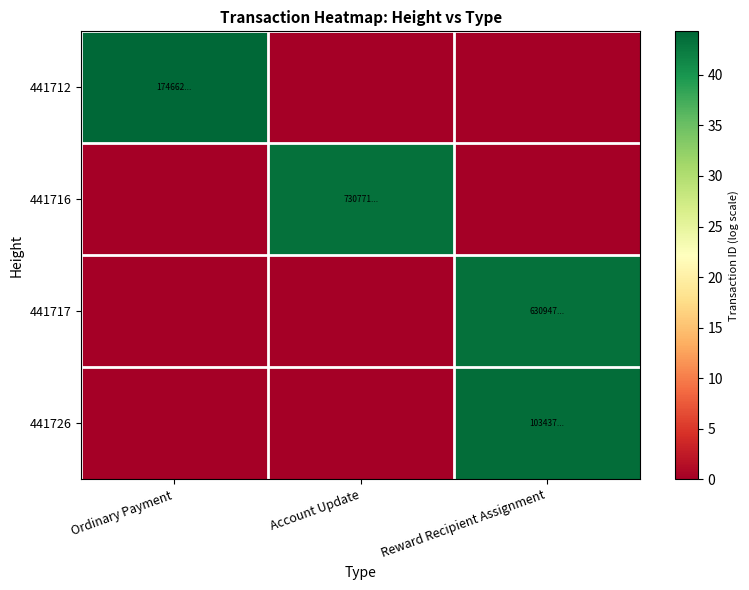

Reading left to right, list all the values displayed in this chart.

441712: Ordinary Payment=44.3	Account Update=0.0	Reward Recipient Assignment=0.0
441716: Ordinary Payment=0.0	Account Update=43.4	Reward Recipient Assignment=0.0
441717: Ordinary Payment=0.0	Account Update=0.0	Reward Recipient Assignment=43.3
441726: Ordinary Payment=0.0	Account Update=0.0	Reward Recipient Assignment=43.8